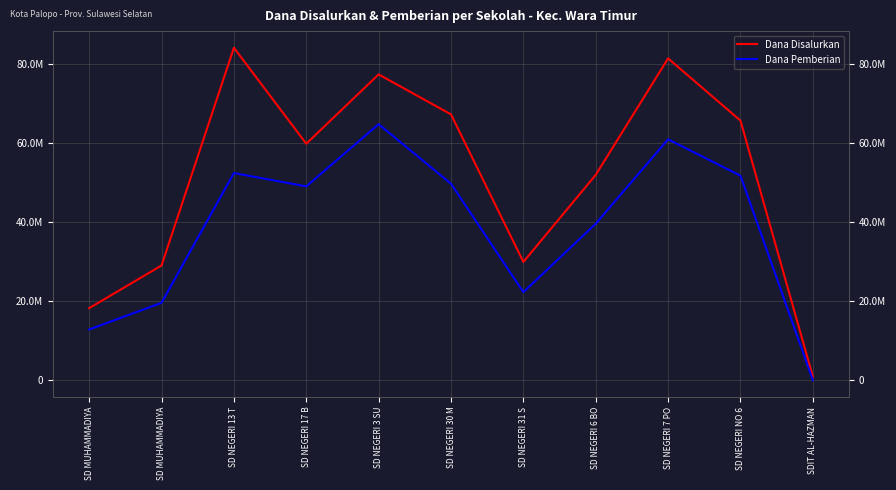

Where does the Dana Disalurkan series first go above 59850000?

SD NEGERI 13 T